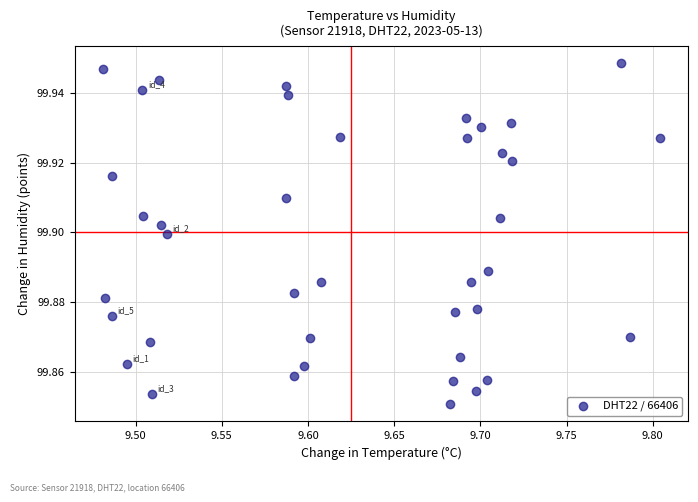

What is the range of X values (max minus min)?

0.3